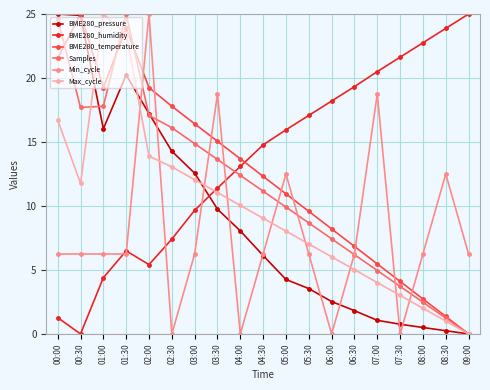

How many intersections are there between Max_cycle and BME280_humidity?

1